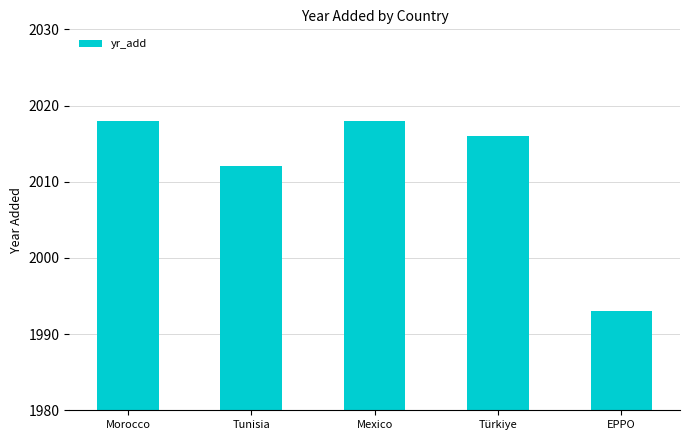

Are the bars grouped side by side (vs. stacked)?

No